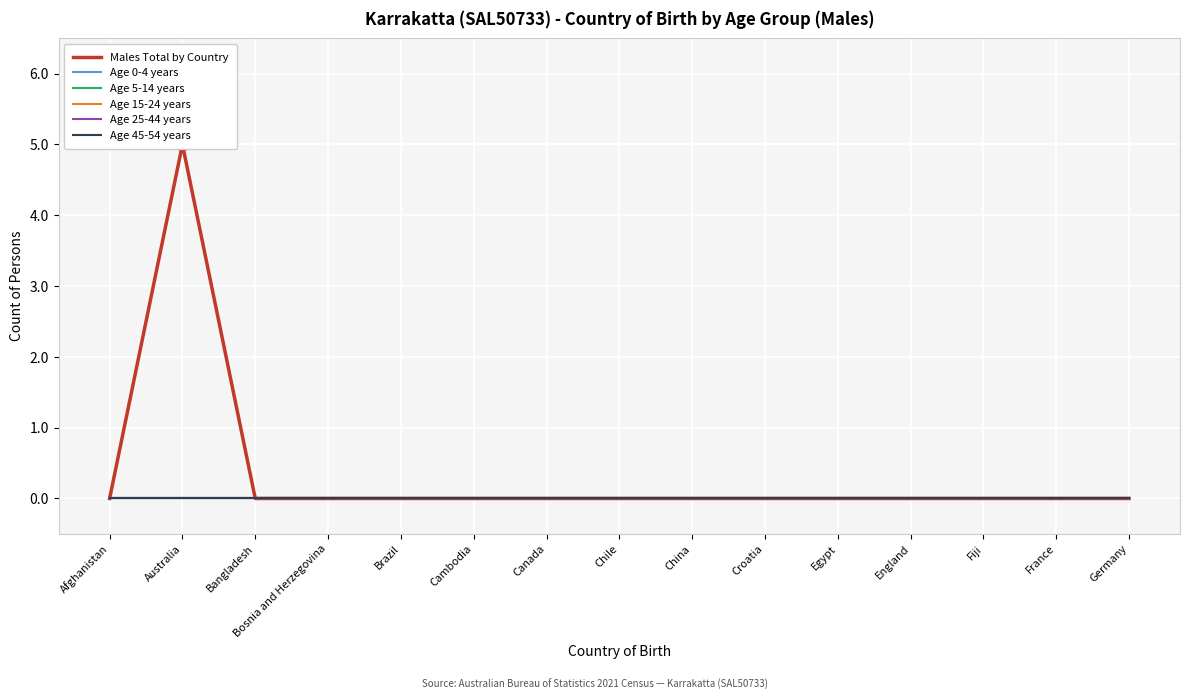

True or false: Age 5-14 years and Age 0-4 years intersect in this chart.

False